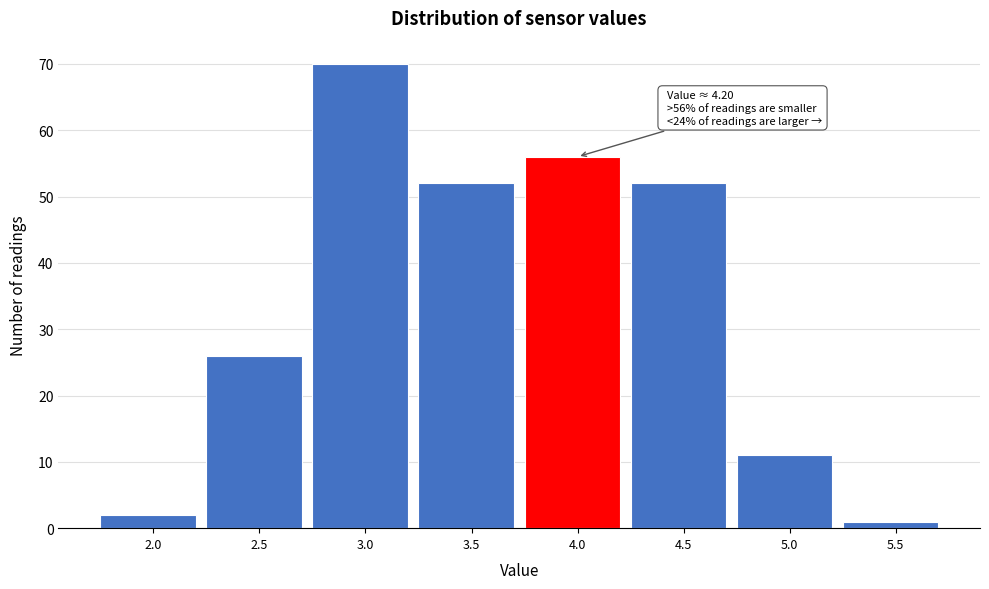

Reading left to right, what are all the values shown in this chart?

2	26	70	52	56	52	11	1